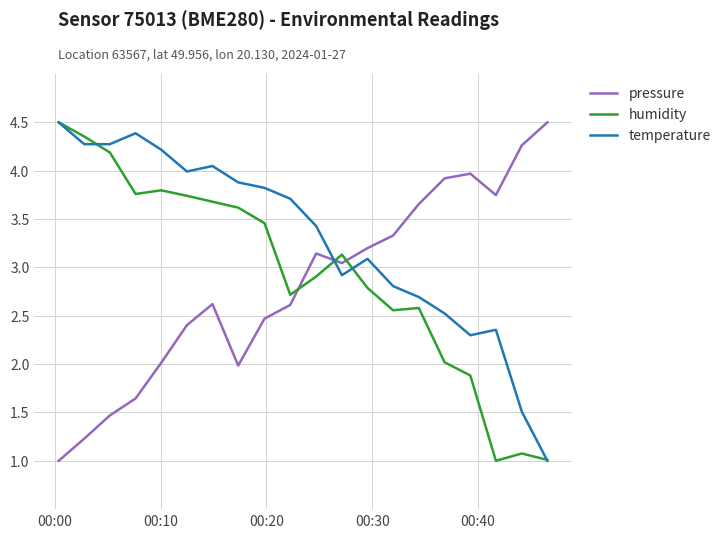

Which series ends up on top after the final intersection of humidity and pressure?

pressure